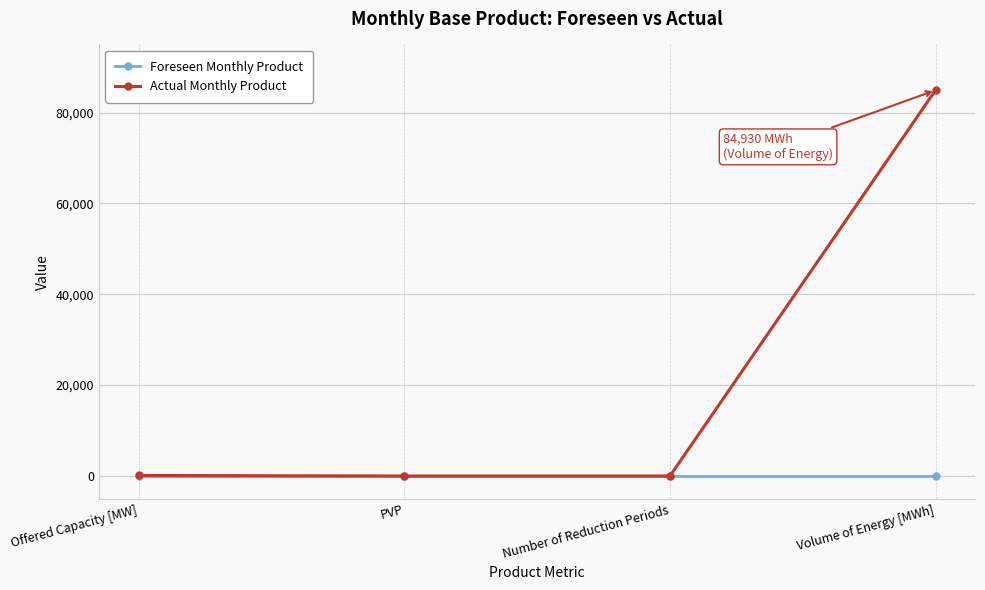

What is the difference between the highest and lowest values at PVP?

1